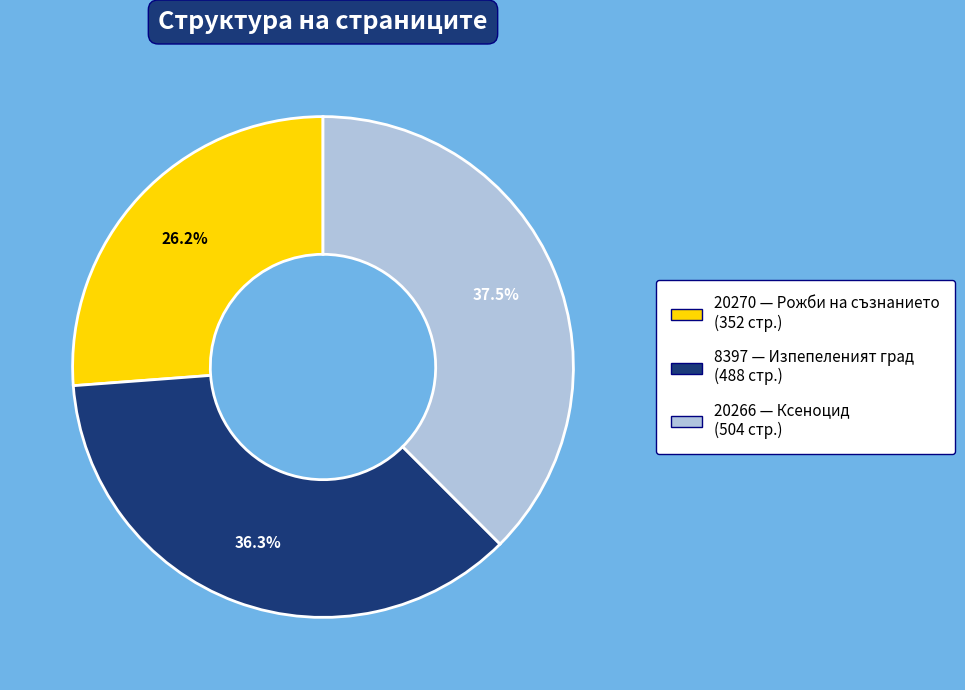

Rank the categories by value from lowest to highest.

20270, 8397, 20266